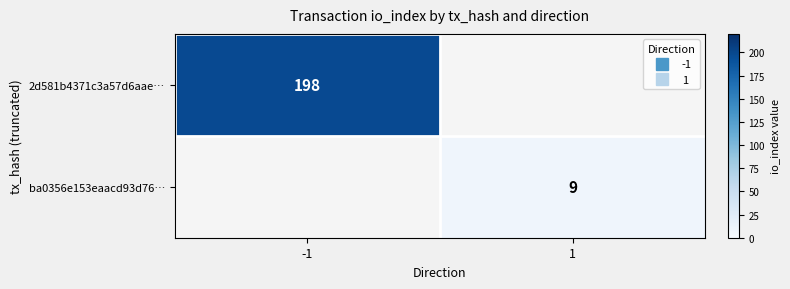

Is the value of ba0356e153eaacd93d76… at 1 greater than the value of 2d581b4371c3a57d6aae… at 1?

No